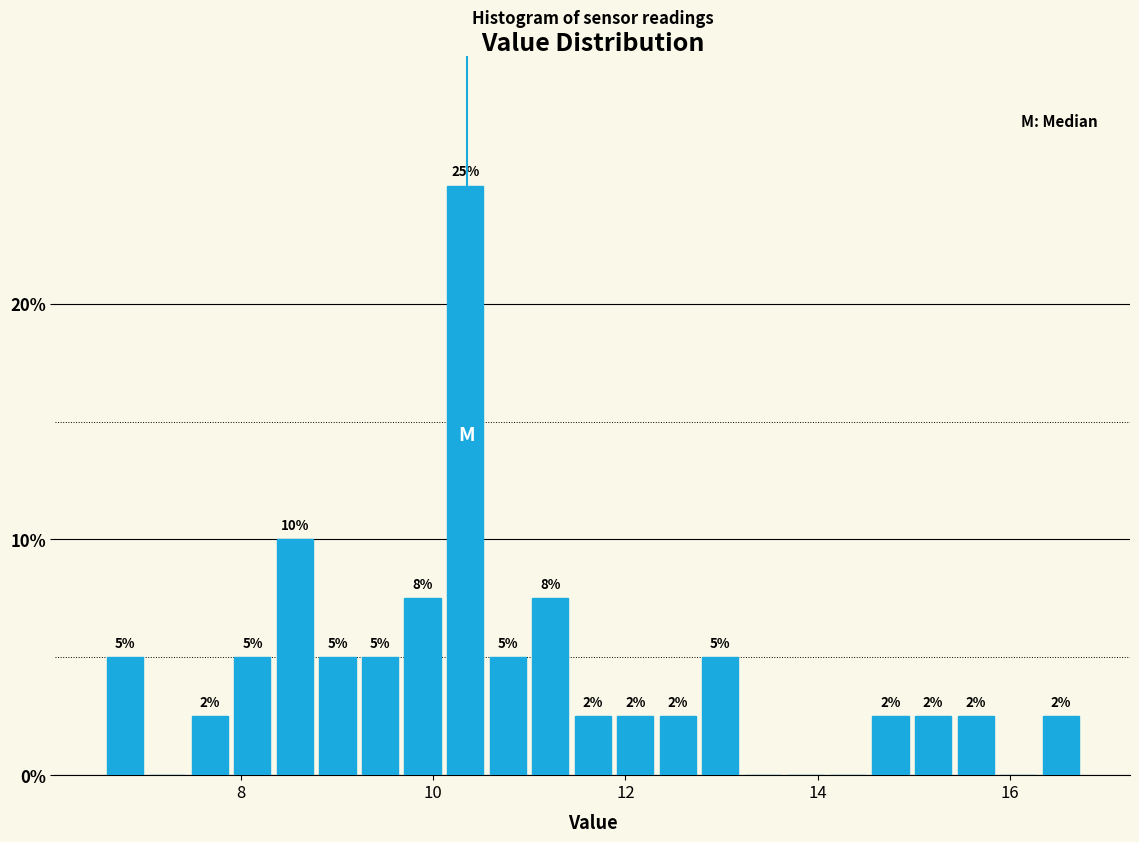

Read against the x-axis, roughly where is the centre of the tallest bar?

10.4